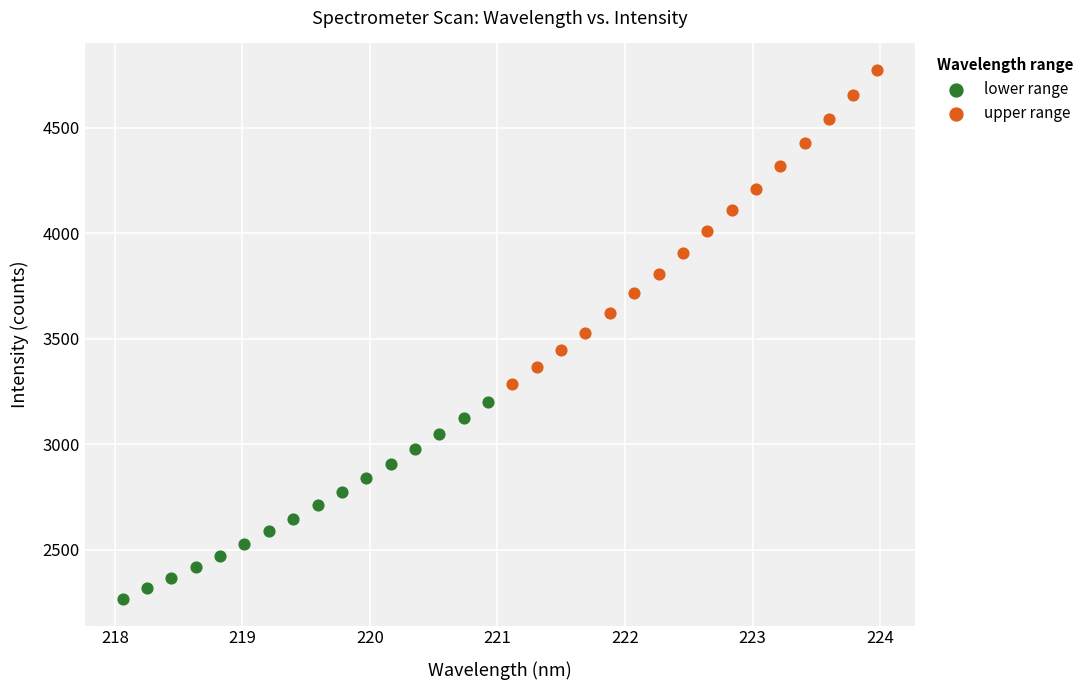

Which series has the largest Y range (max minus min)?

upper range